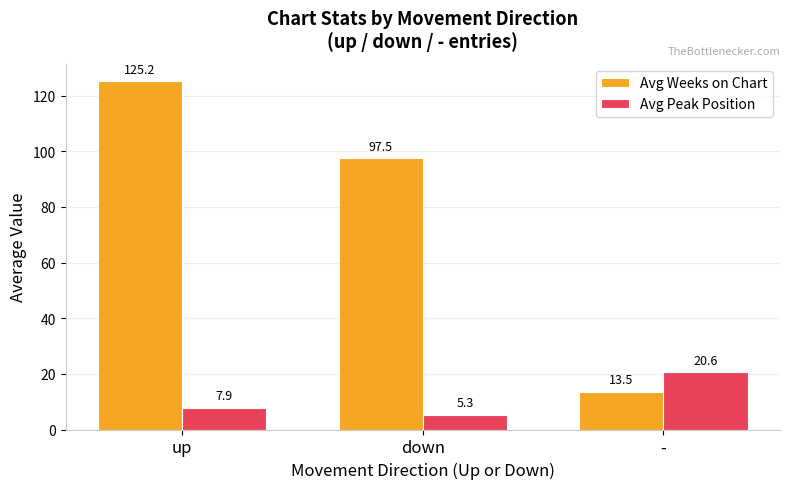

At which label is Avg Peak Position closest to 12?

up